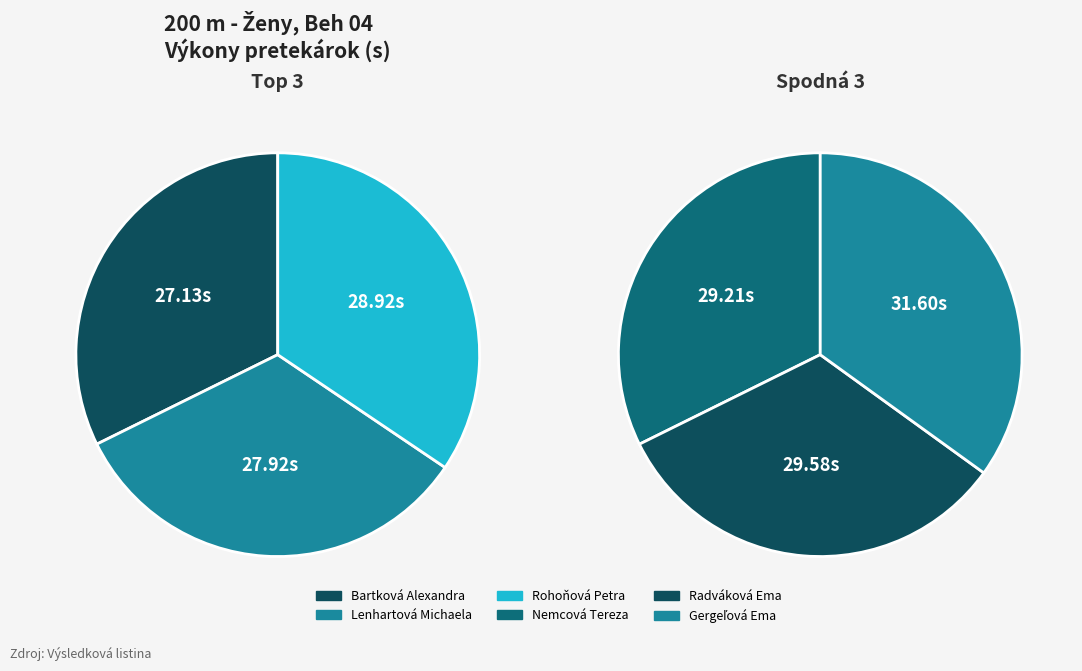

To the nearest percent, what is the difference between the largest and smallest slice percentages?

3%